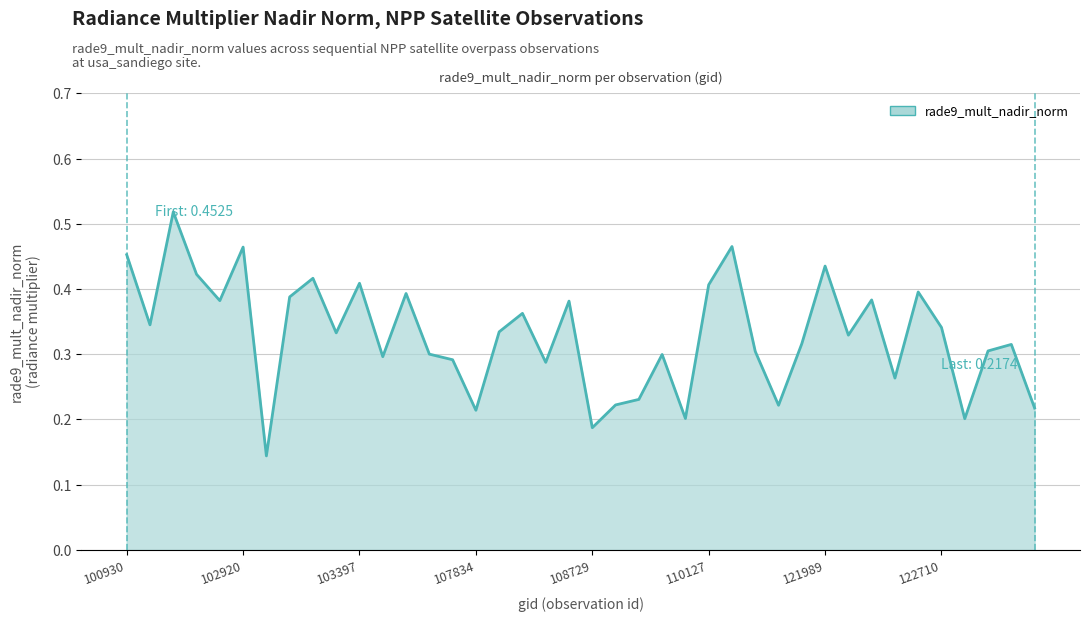

Is this an area chart (filled region under the line)?

Yes